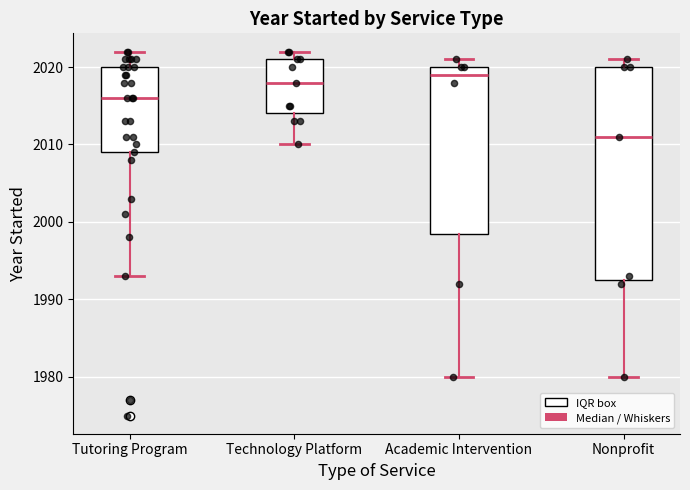

Which box has the highest median line?

Academic Intervention